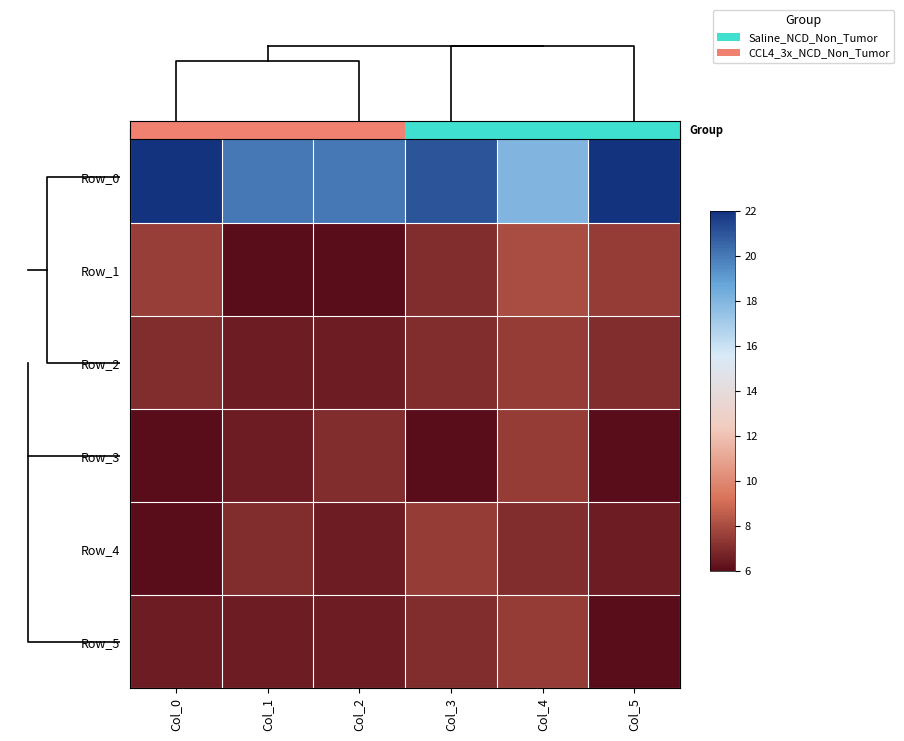

Which category has the highest value in the Row_2 series?

Col_4